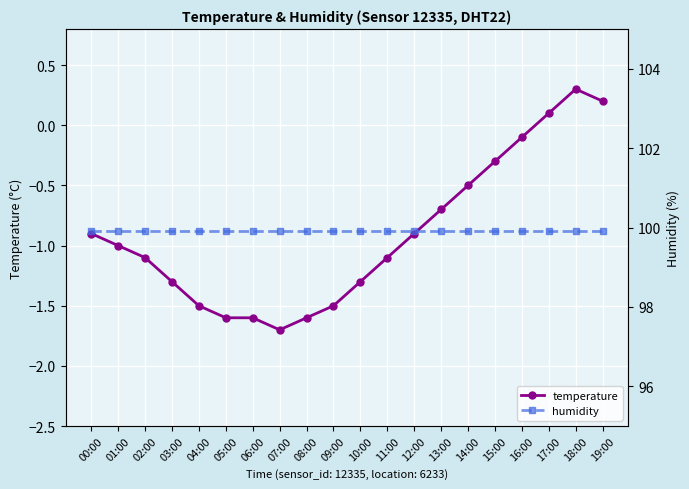

What is the difference between the second highest and minimum values in the temperature series?

1.9